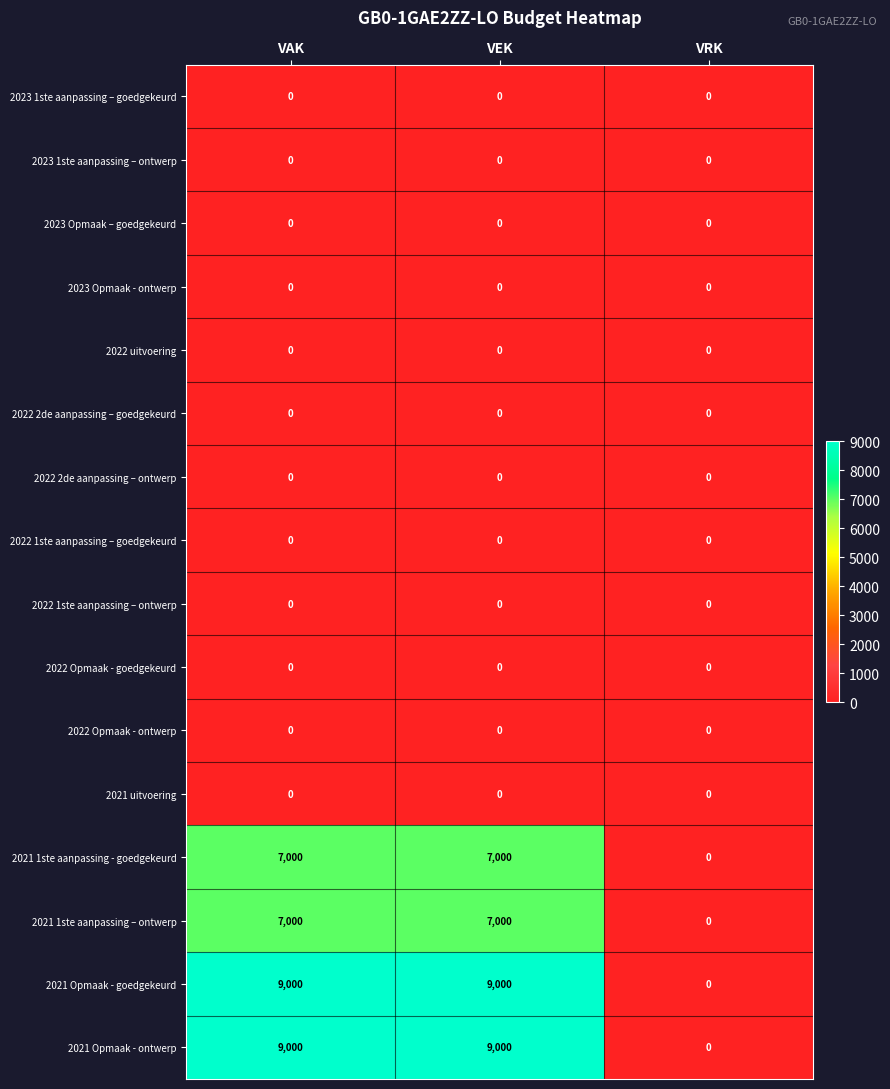

What is the difference between the highest and lowest values at VAK?

9000